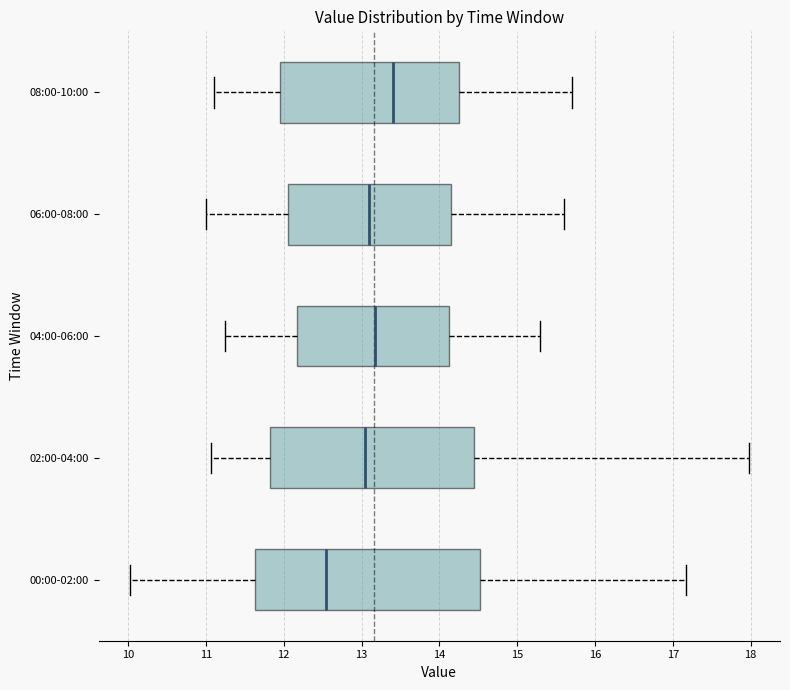

Comparing the boxes themselves (not the whiskers), which one is the widest?

00:00-02:00